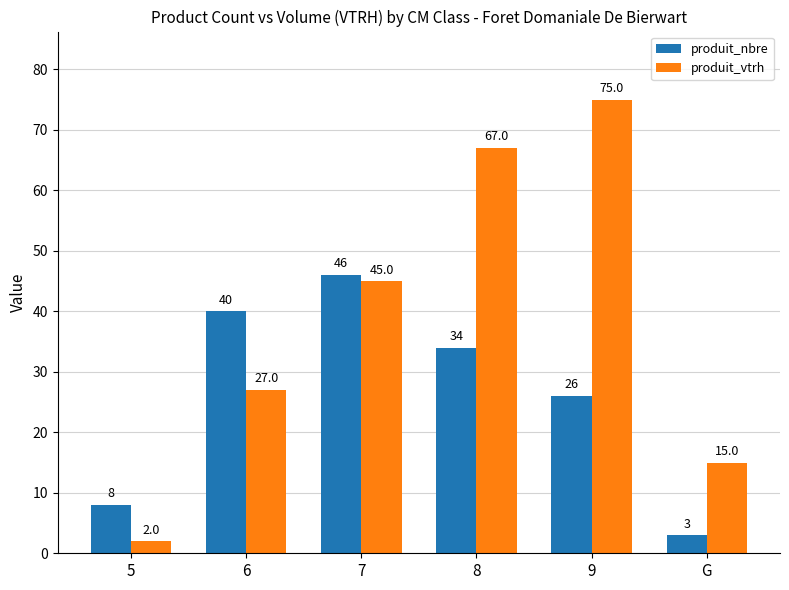

Count the produit_vtrh values in the range 15 to 67.

4